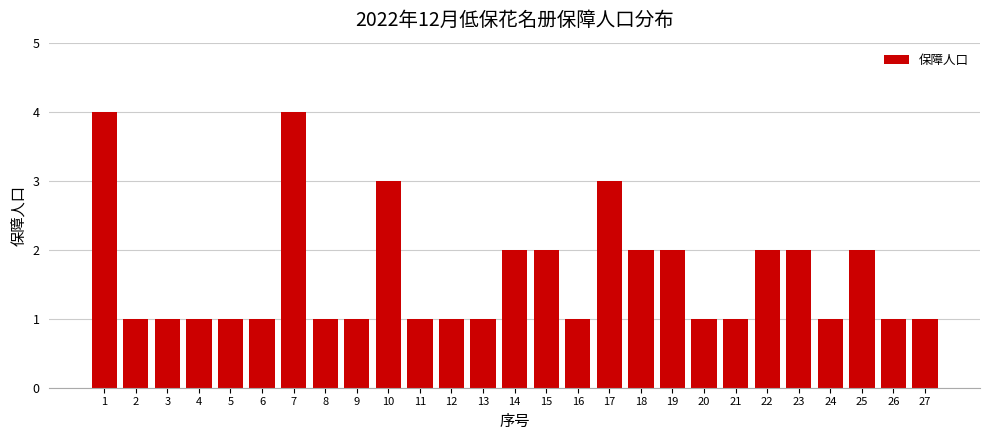

Reading right to left, list all the values displayed in this chart.

1	1	2	1	2	2	1	1	2	2	3	1	2	2	1	1	1	3	1	1	4	1	1	1	1	1	4